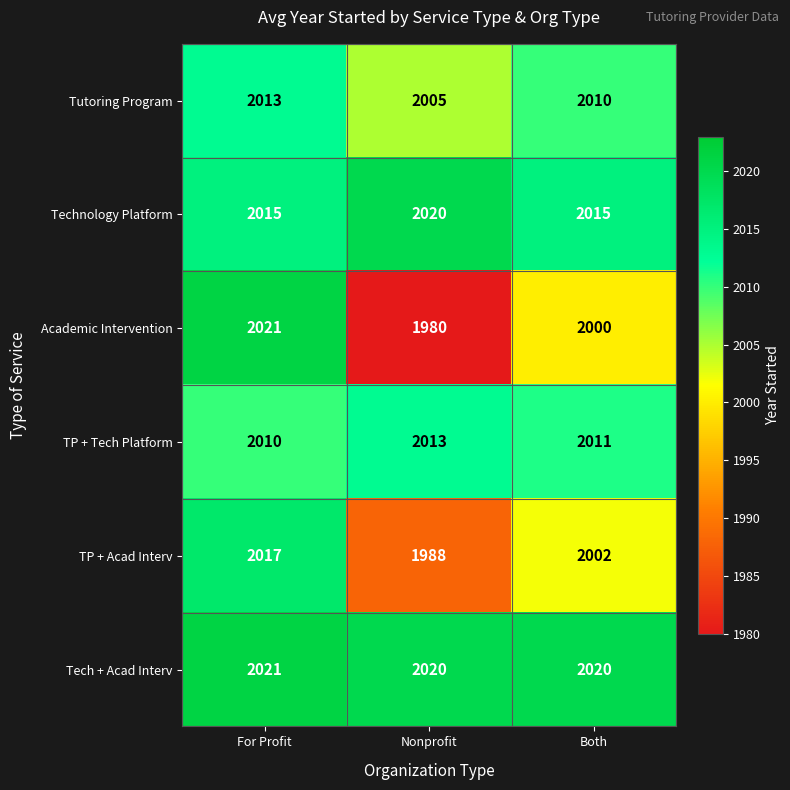

Rank the series at Both from highest to lowest value.

Tech + Acad Interv, Technology Platform, TP + Tech Platform, Tutoring Program, TP + Acad Interv, Academic Intervention